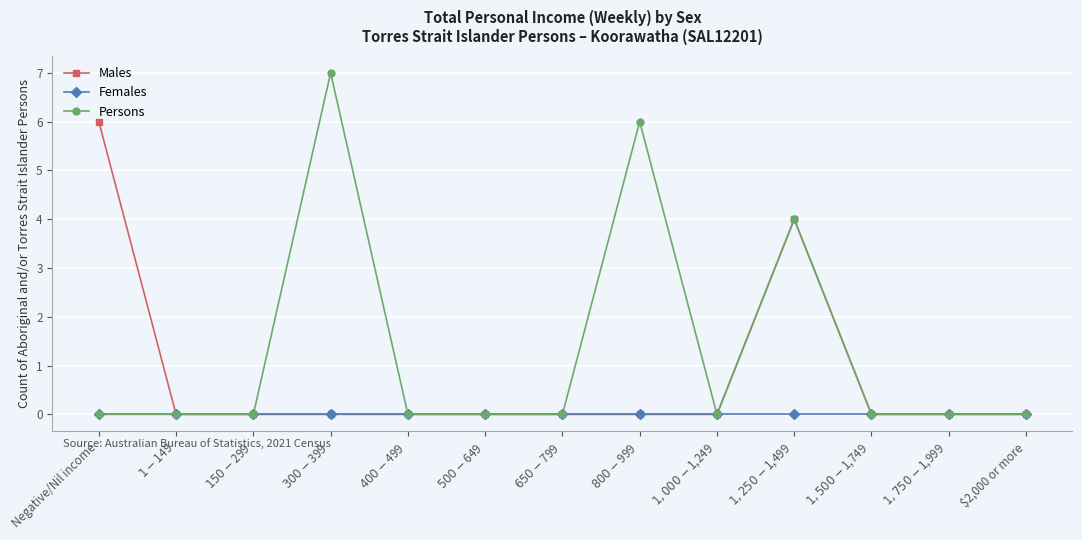

The Males series shows 1 at Negative/Nil income. True or false?

False